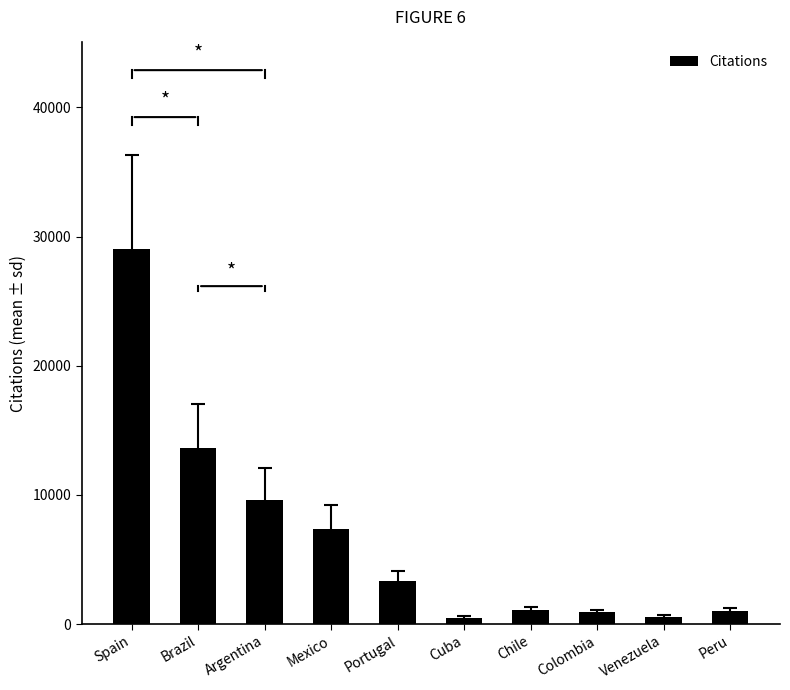

What is the smallest value displayed?

505